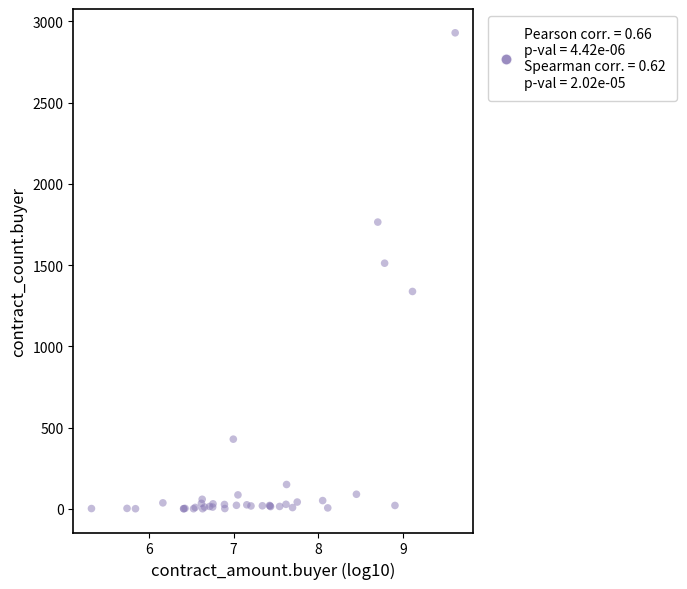

What Y value in the scatter plot is closest to 1465?

1512